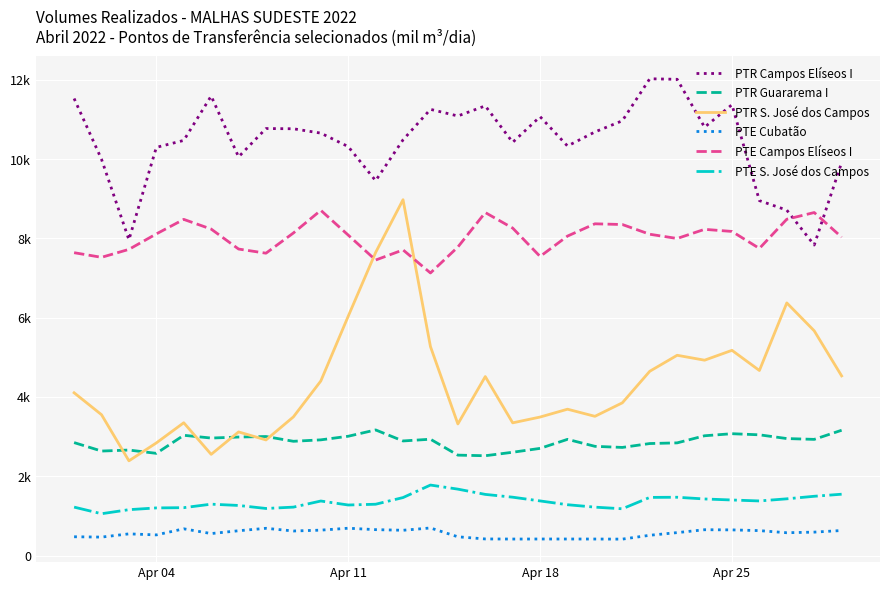

True or false: PTE S. José dos Campos and PTR Guararema I intersect in this chart.

False